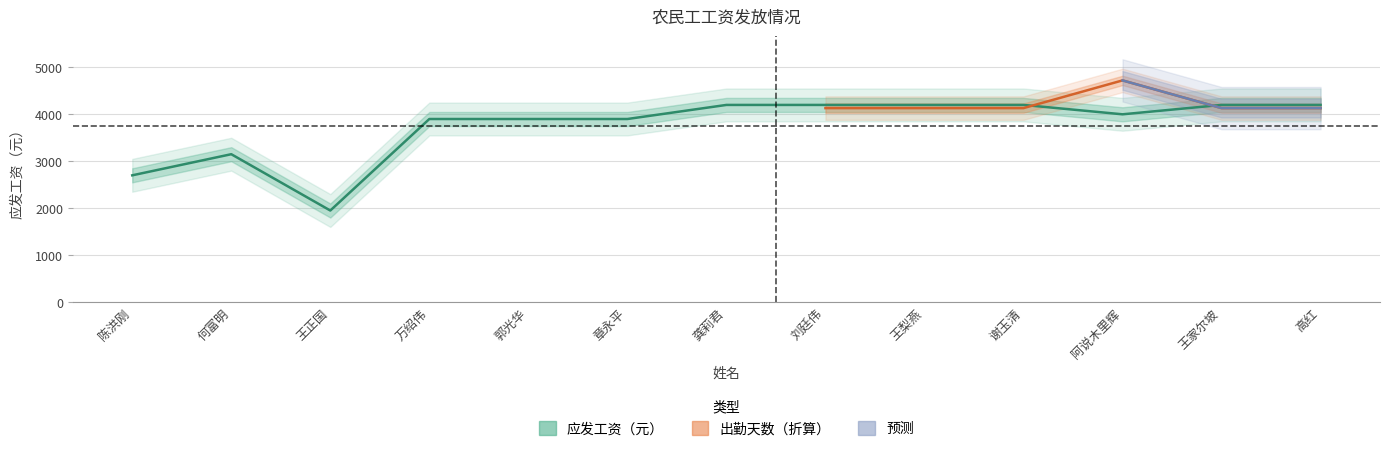

What is the value of the 1st point from the left?

2700